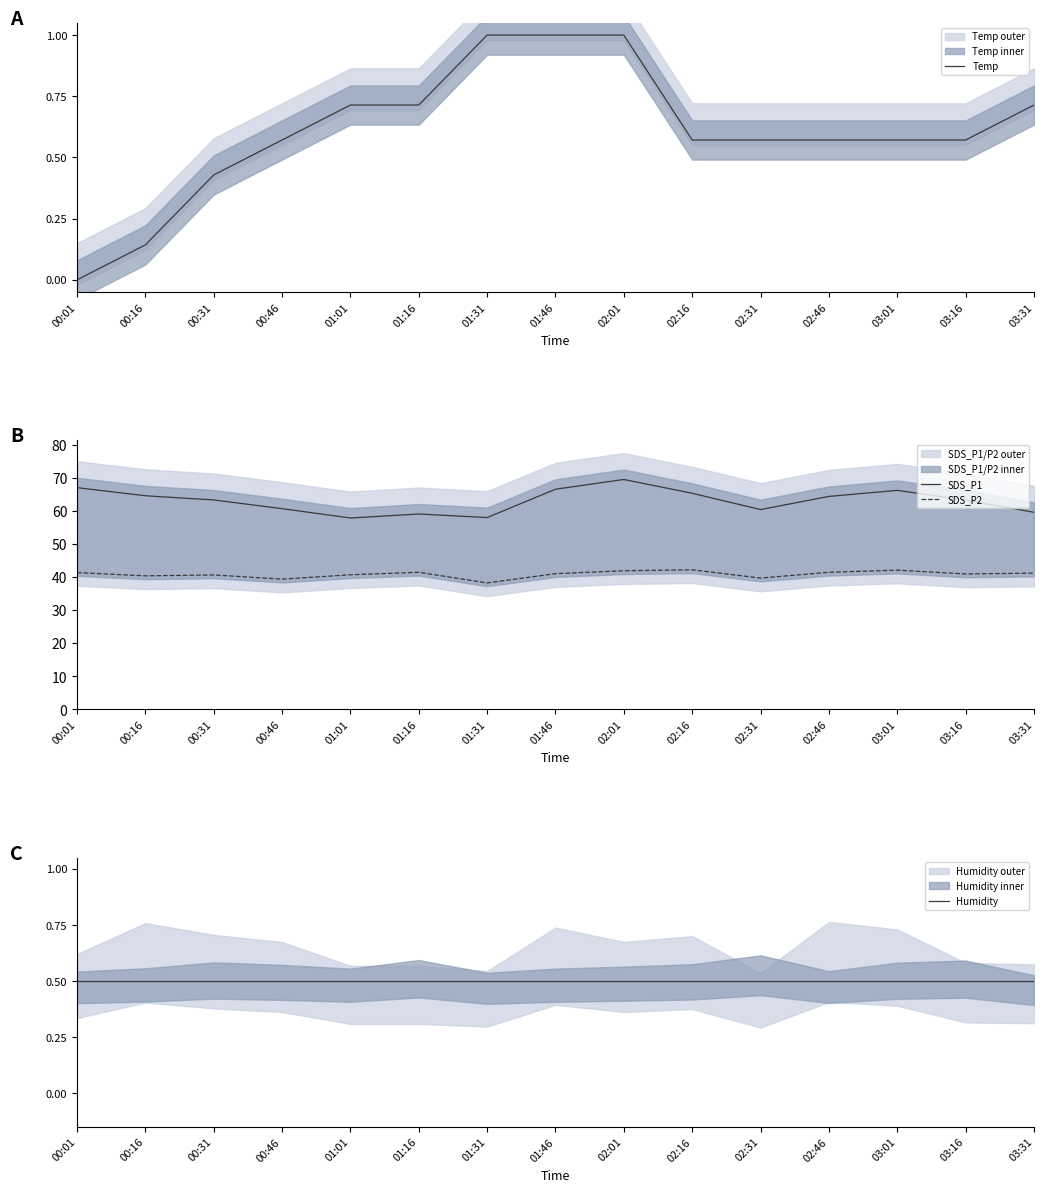

Where does the SDS_P2 series first go above 41?

00:01